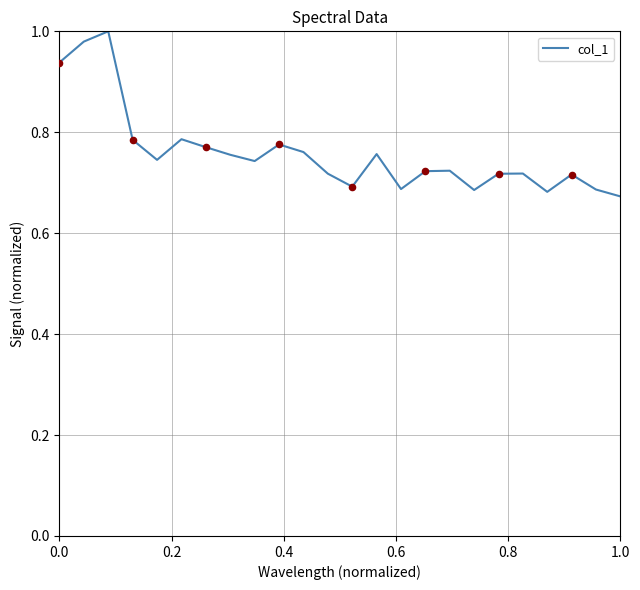

What is the difference between the maximum and minimum values?

0.3